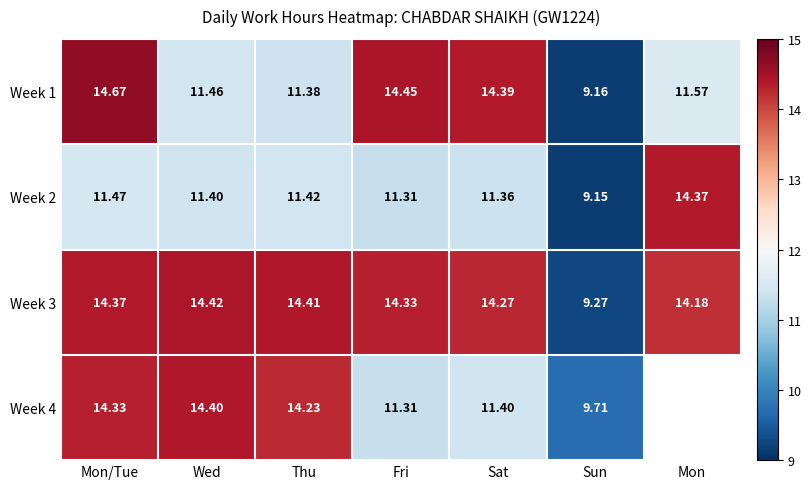

Rank the series by their maximum value, from lowest to highest.

Week 2, Week 4, Week 3, Week 1